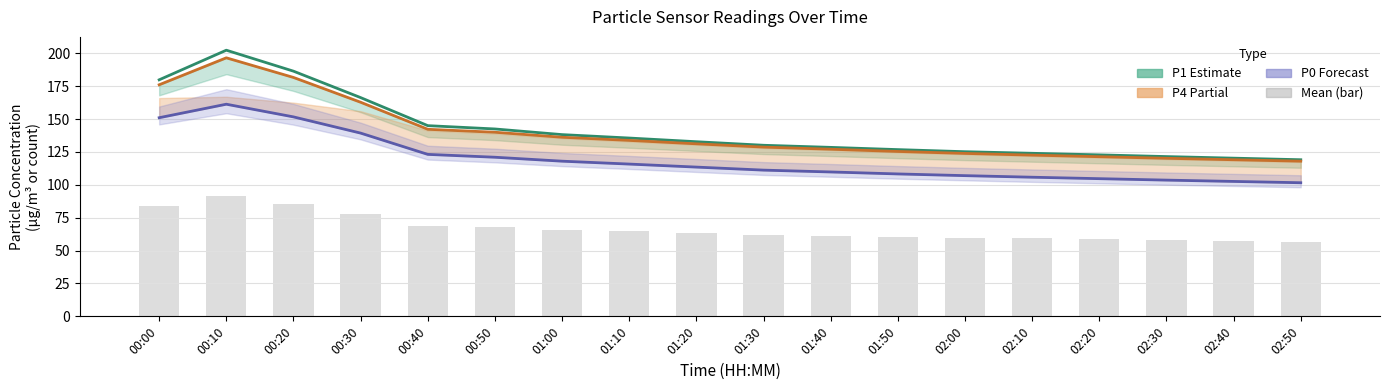

Is it true that P1 equals 172.3 at 02:20?

False